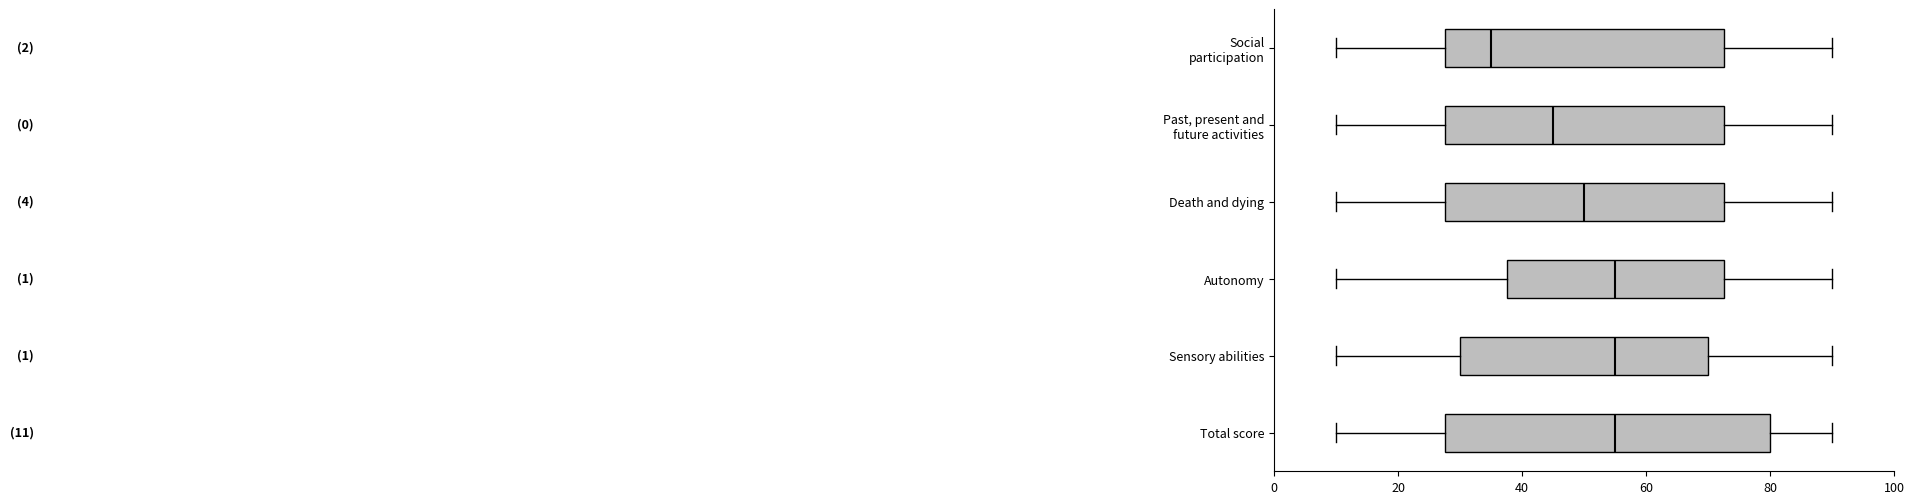

Comparing the boxes themselves (not the whiskers), which one is the widest?

Total score